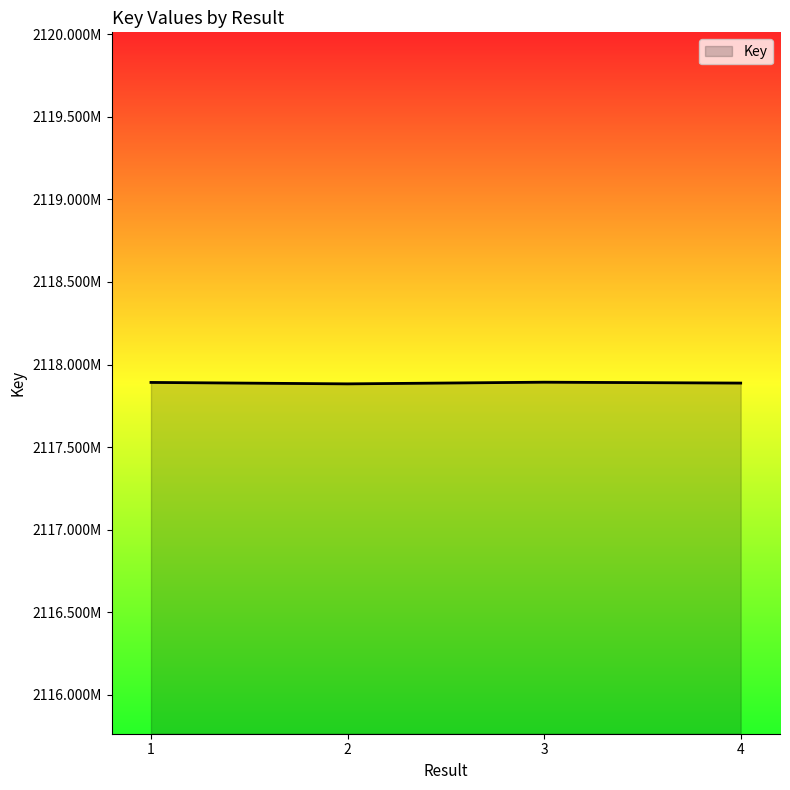

Is this an area chart (filled region under the line)?

Yes